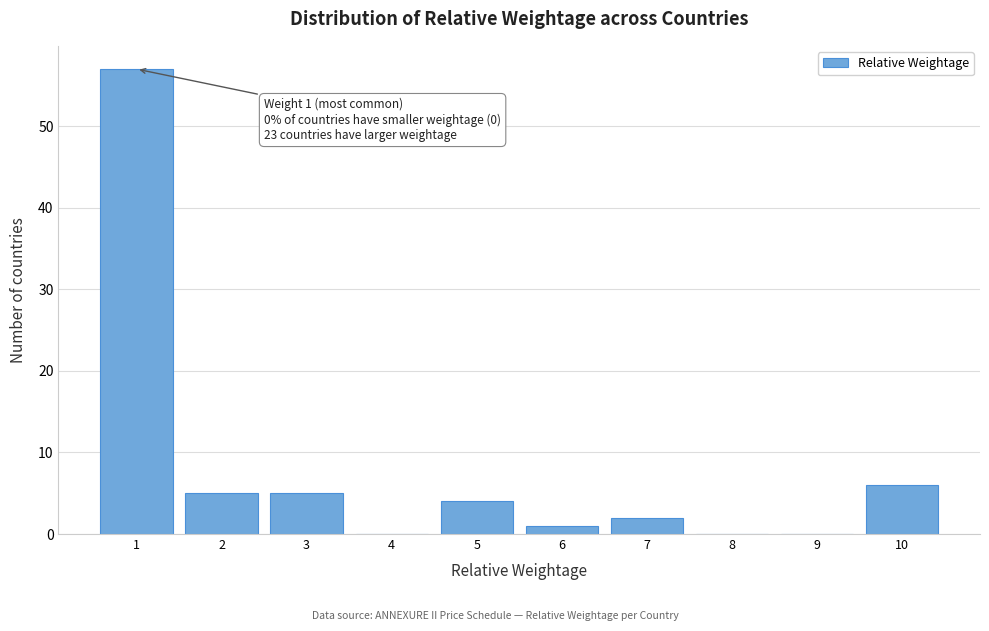

Reading left to right, list all the values displayed in this chart.

1=57	2=5	3=5	4=0	5=4	6=1	7=2	8=0	9=0	10=6